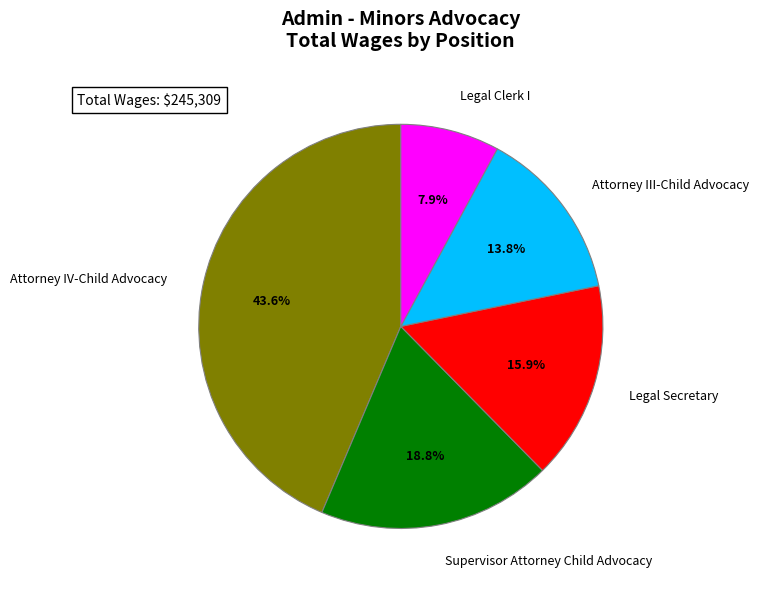

Which slice is the largest?

Attorney IV-Child Advocacy